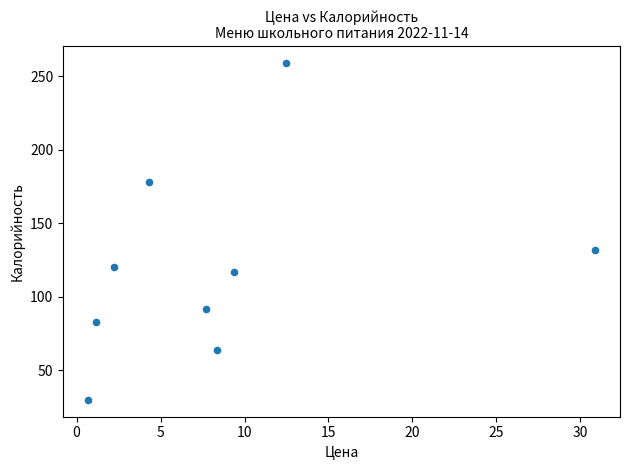

What is the range of Y values (max minus min)?

229